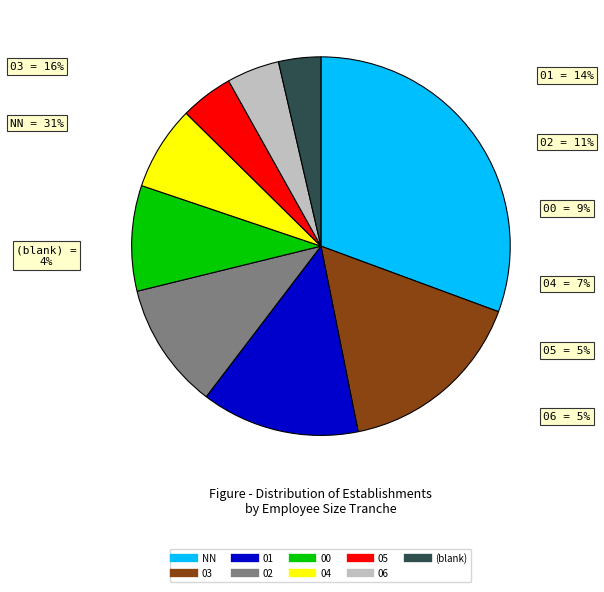

How many slices are in this pie chart?

9